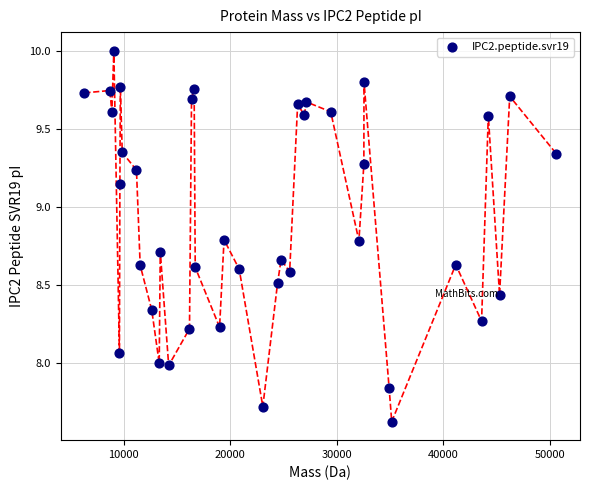

What is the range of Y values (max minus min)?

2.4